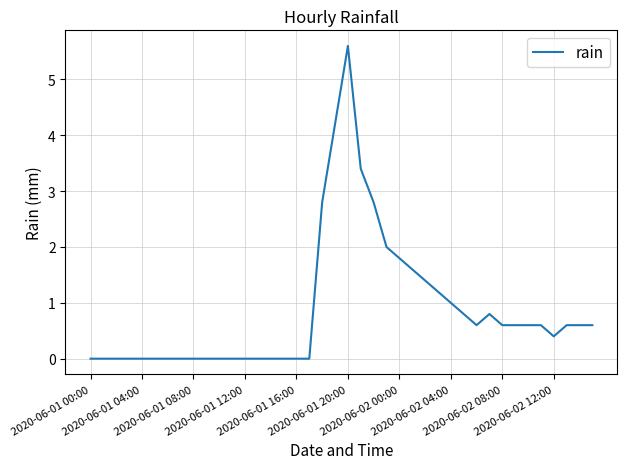

Reading left to right, list all the values displayed in this chart.

0.0	0.0	0.0	0.0	0.0	0.0	0.0	0.0	0.0	0.0	0.0	0.0	0.0	0.0	0.0	0.0	0.0	0.0	2.8	4.2	5.6	3.4	2.8	2.0	1.8	1.6	1.4	1.2	1.0	0.8	0.6	0.8	0.6	0.6	0.6	0.6	0.4	0.6	0.6	0.6